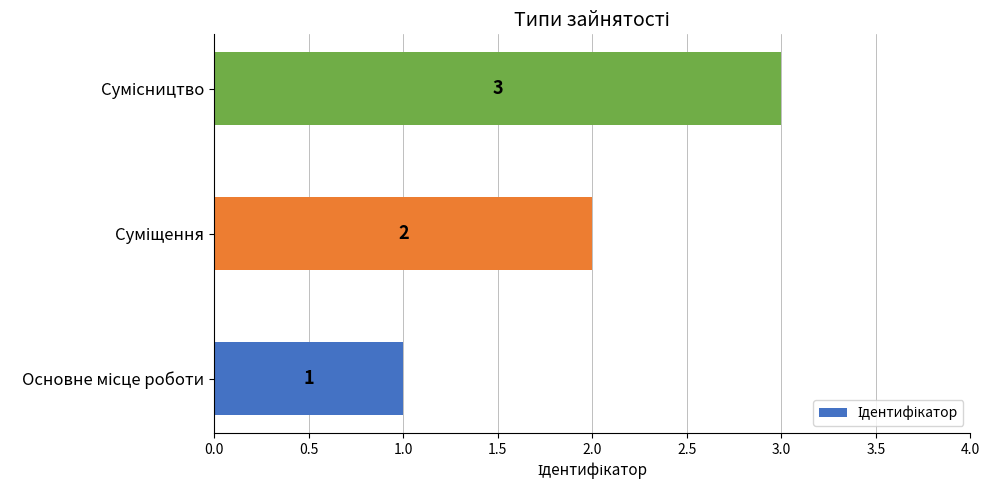

What is the sum of all values?

6